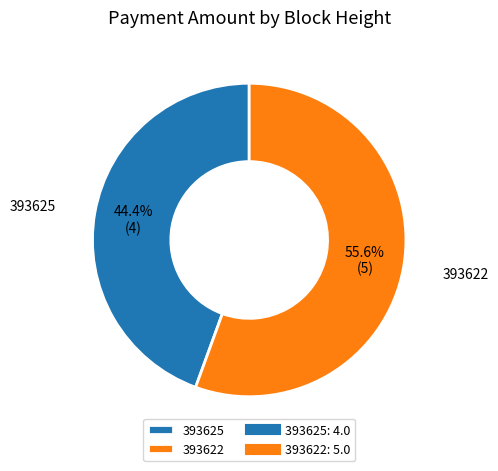

To the nearest percent, what percentage of the pie is 393625?

44%